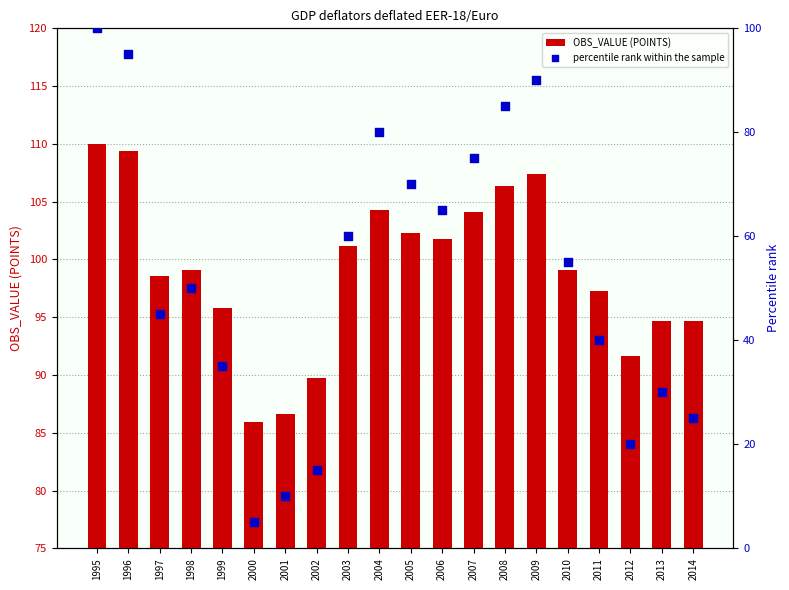

Which series contains the highest Y value?

OBS_VALUE (POINTS)